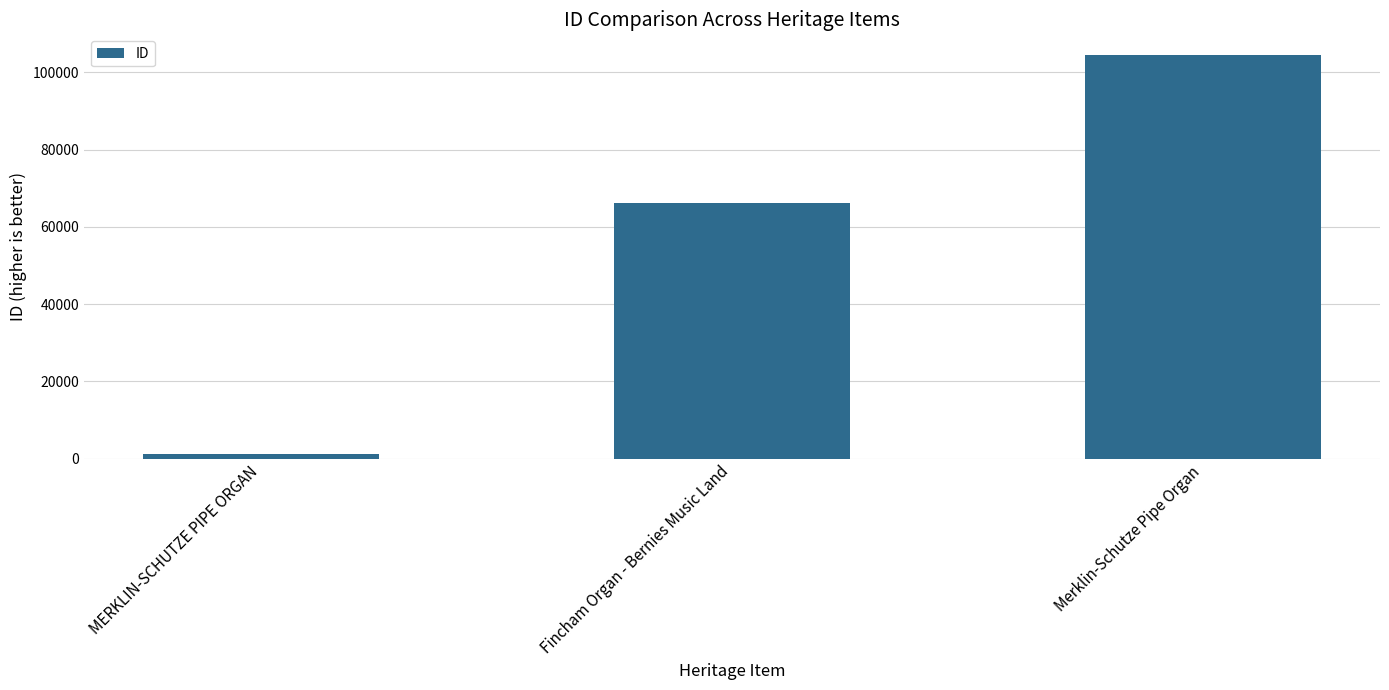

Reading left to right, what are all the values shown in this chart?

MERKLIN-SCHUTZE PIPE ORGAN=1280	Fincham Organ - Bernies Music Land=66057	Merklin-Schutze Pipe Organ=104596